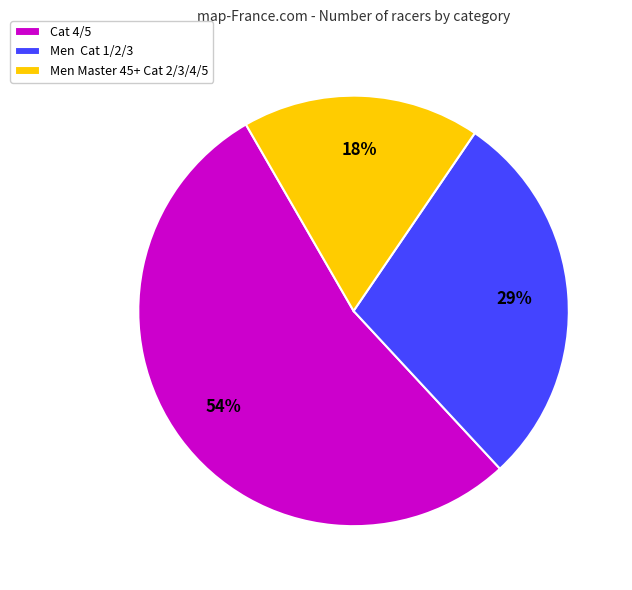

Is the sum of Cat 4/5 and Men Master 45+ Cat 2/3/4/5 greater than half?

Yes